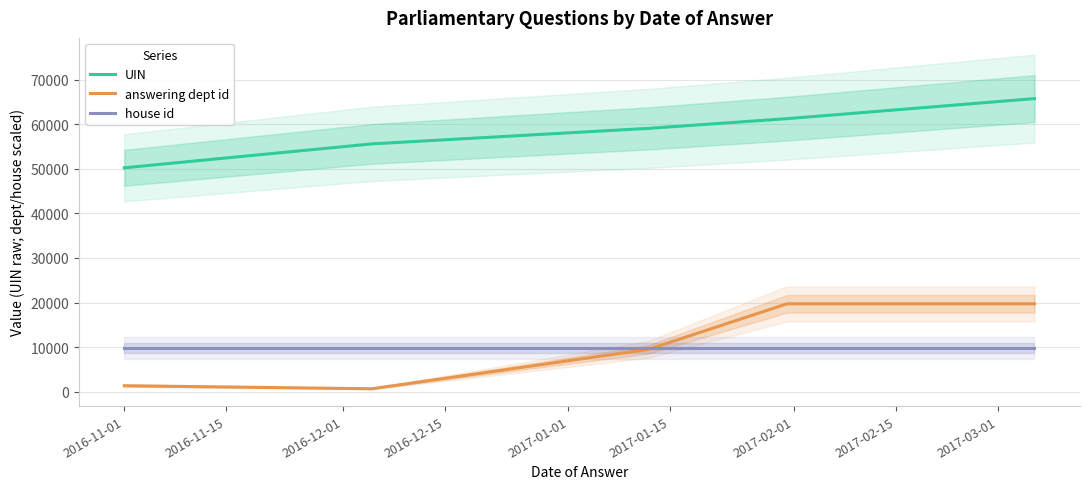

Reading right to left, list all the values displayed in this chart.

UIN: 65724.0	62146.0	61225.0	59051.0	55573.0	50211.2
answering dept id: 19717.2	19717.2	19717.2	9518.6	679.9	1359.8
house id: 9858.6	9858.6	9858.6	9858.6	9858.6	9858.6